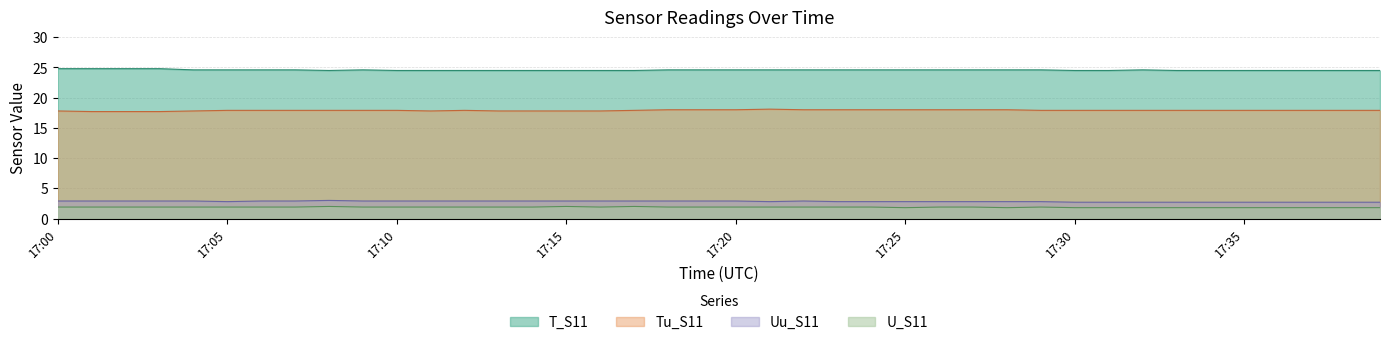

How many lines are shown in the chart?

4